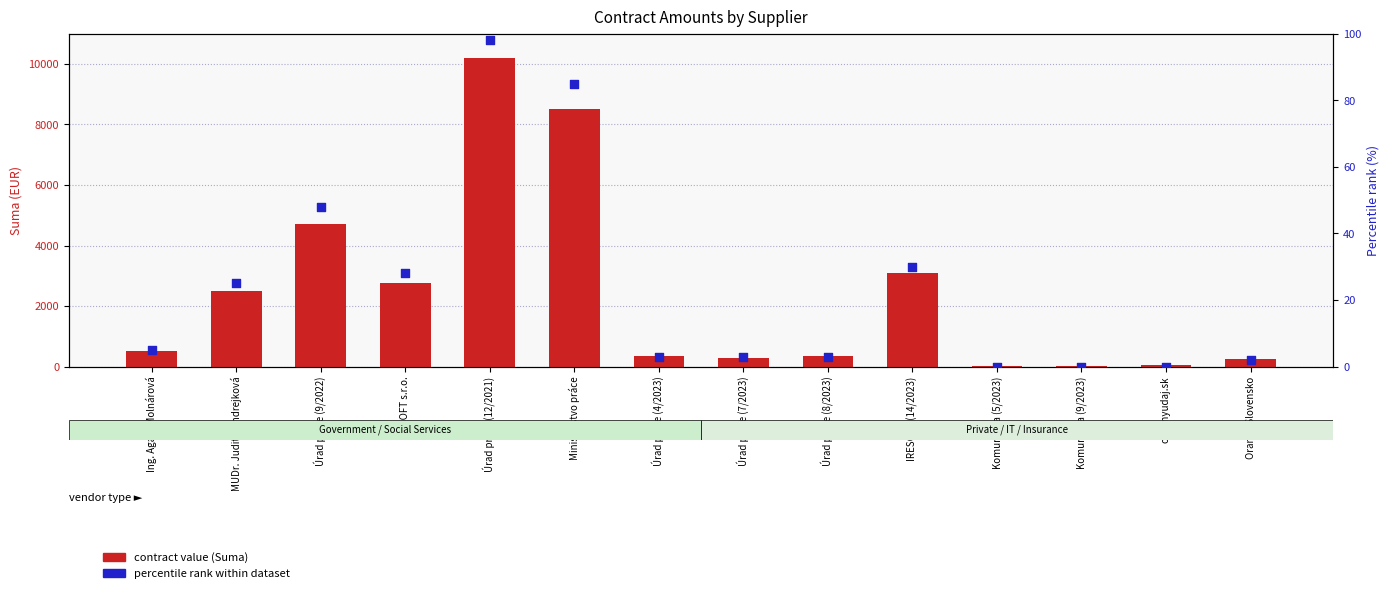

What is the total value across all series at Úrad práce (9/2022)?

4764.1